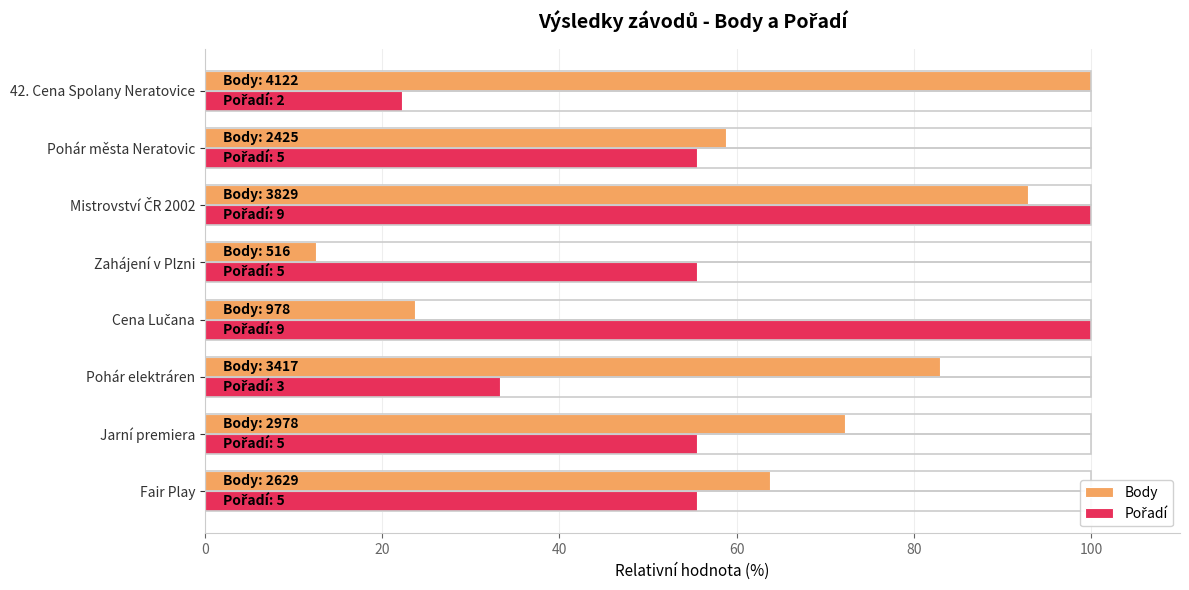

Read the Body value at Jarní premiera.

72.2